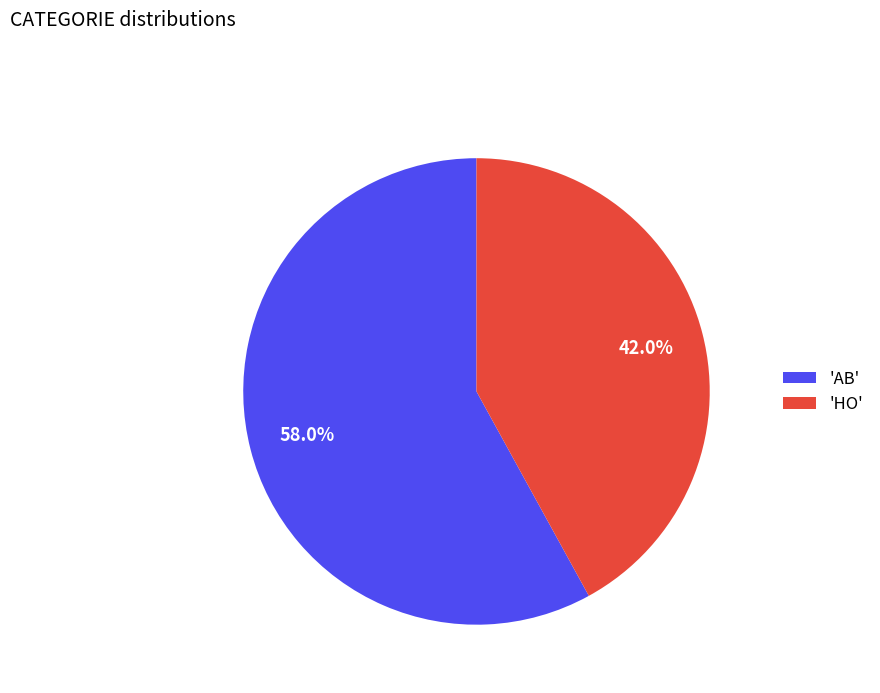

Combined, do 'AB' and 'HO' account for over 50%?

Yes